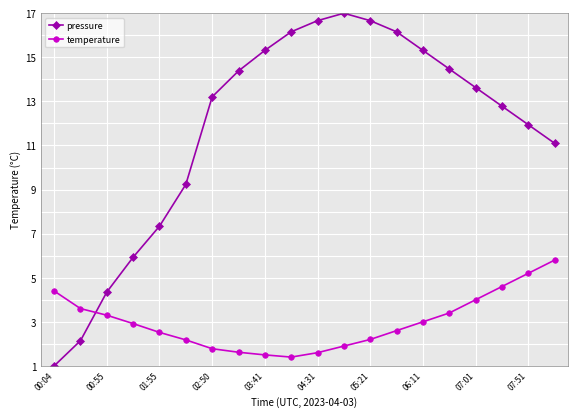

Which series has the widest spread of values?

pressure